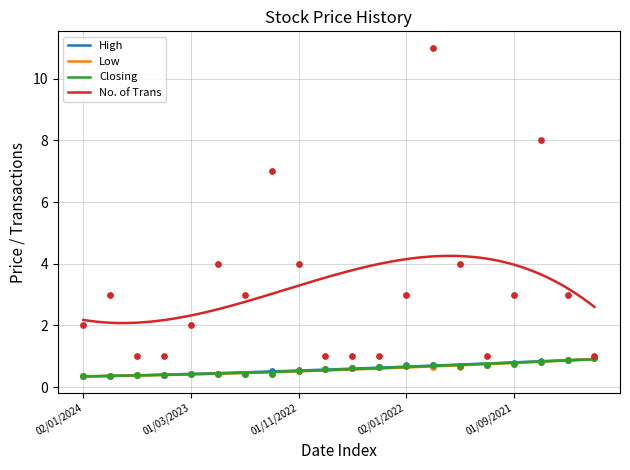

Which series has the largest Y range (max minus min)?

No. of Trans